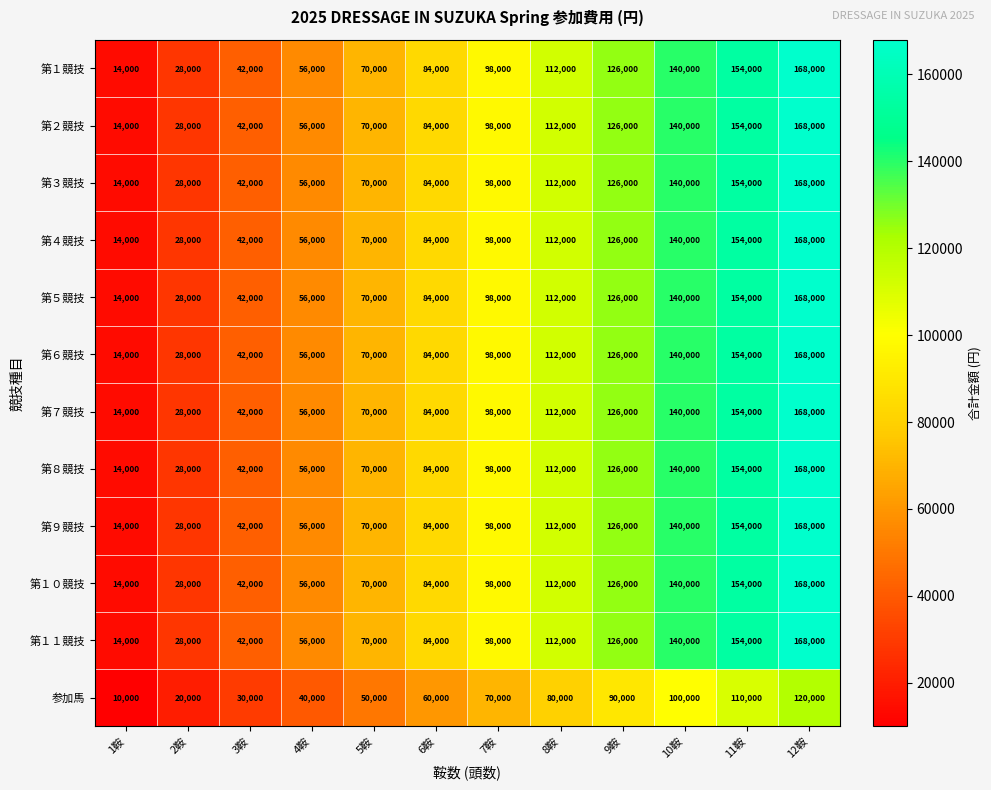

What is the total value across all series at 1鞍?

164000